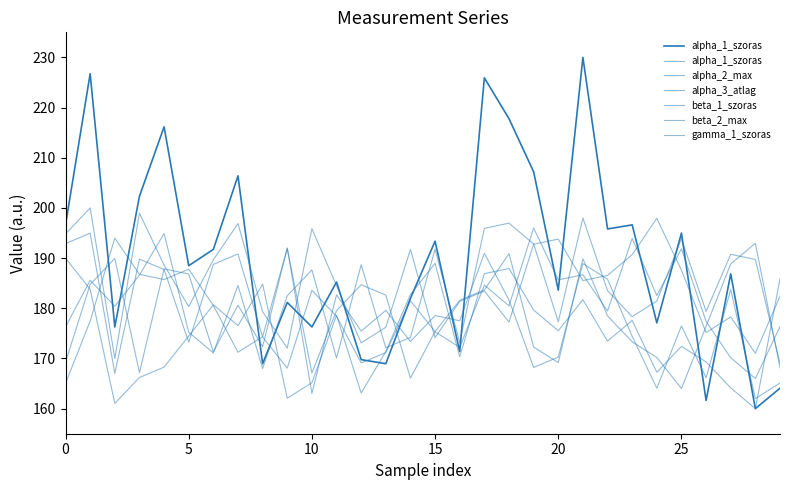

The alpha_3_atlag series shows 40.3 at 21. True or false?

False